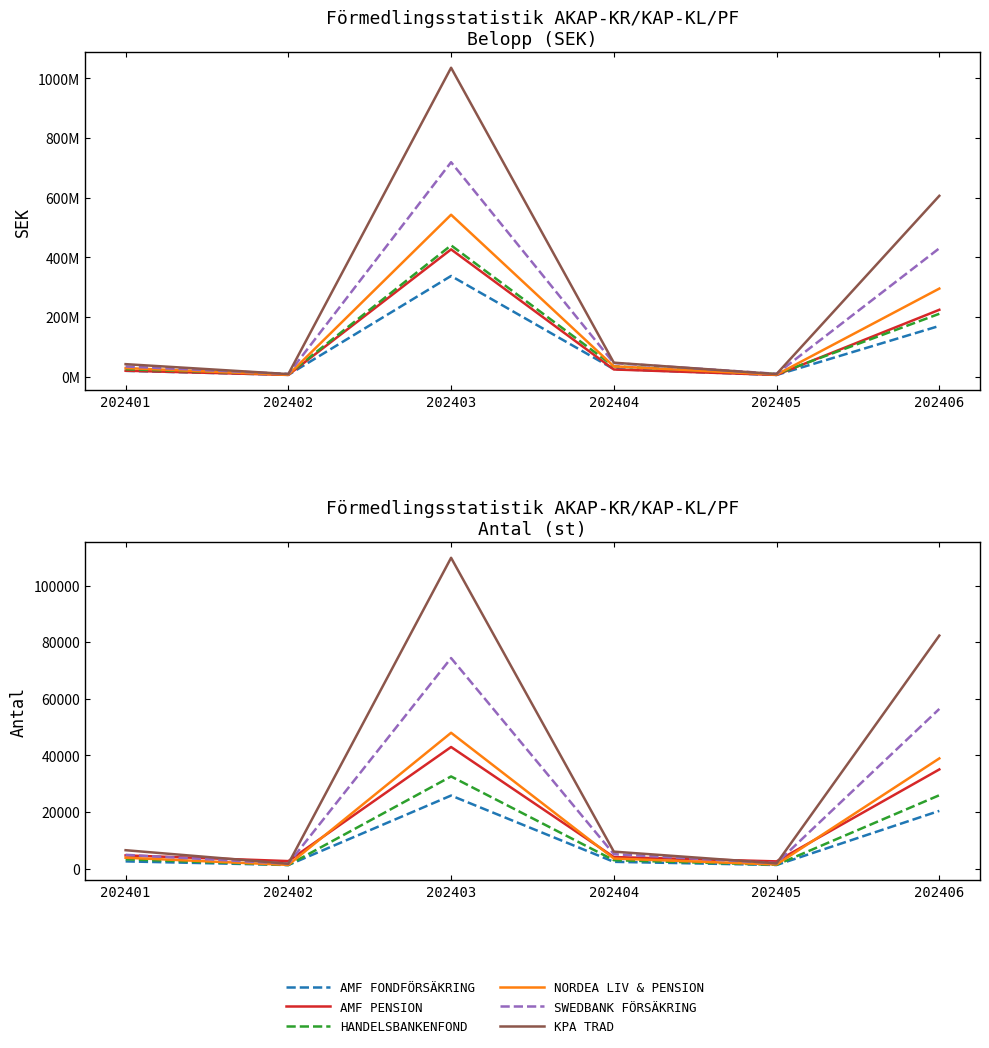

What is the sum of the HANDELSBANKENFOND values at 202403 and 202402?

33867